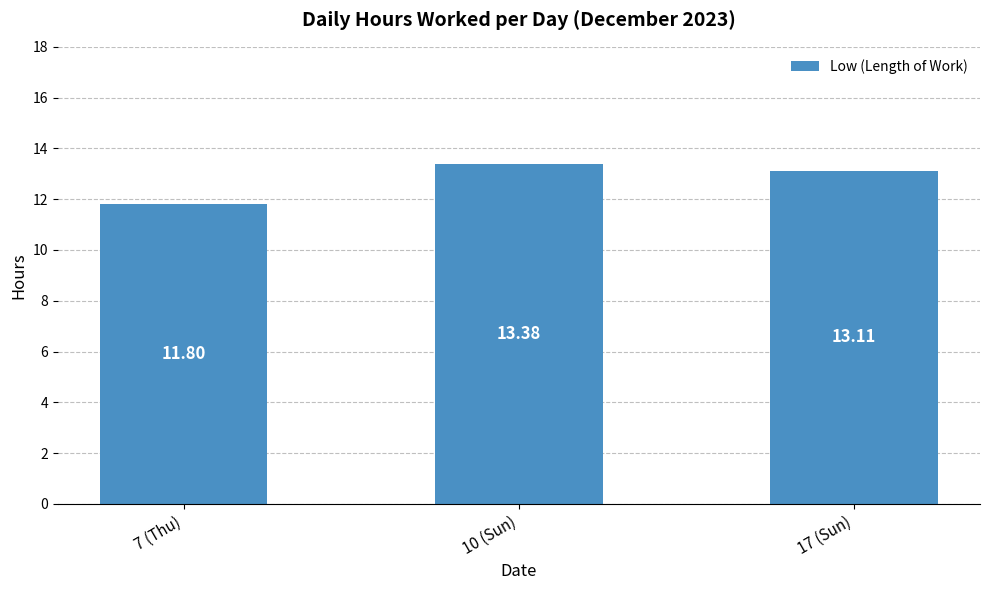

What is the difference between the maximum and second lowest values?

0.3